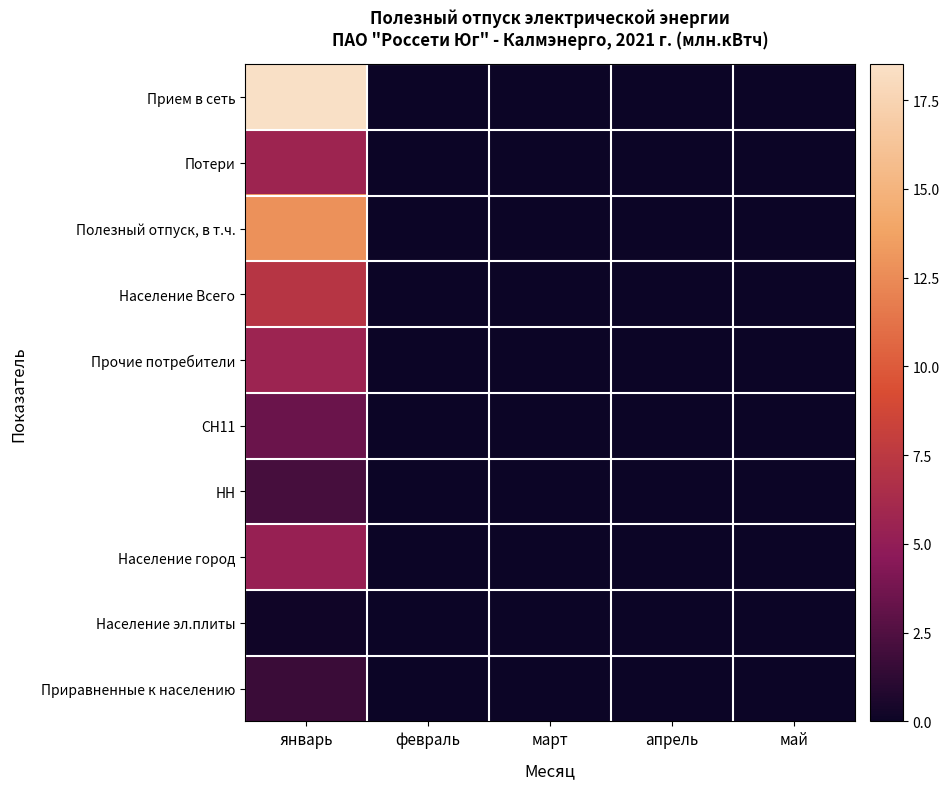

At how many categories does at least one series exceed 15?

1